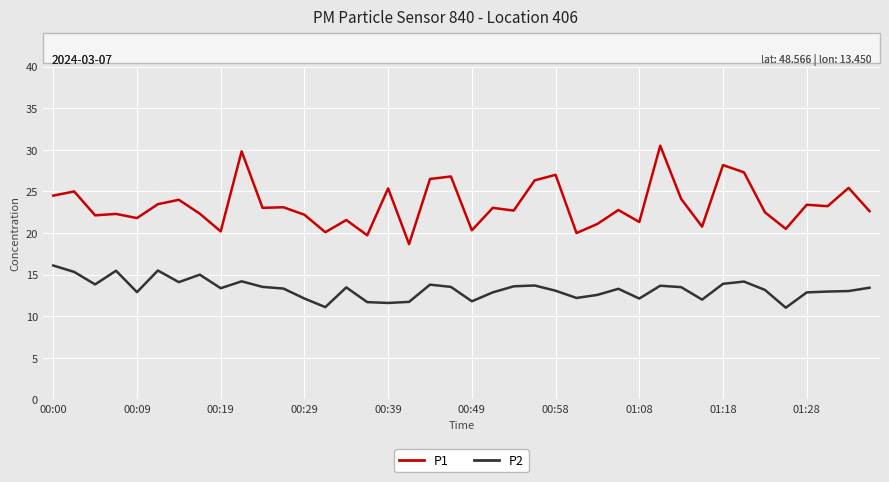

Rank the series by their average value, from lowest to highest.

P2, P1